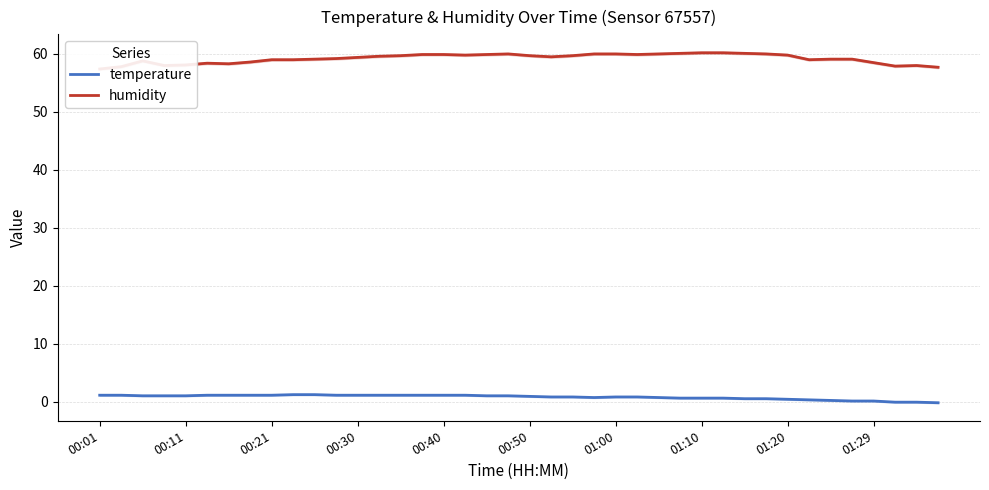

Is this an area chart (filled region under the line)?

No